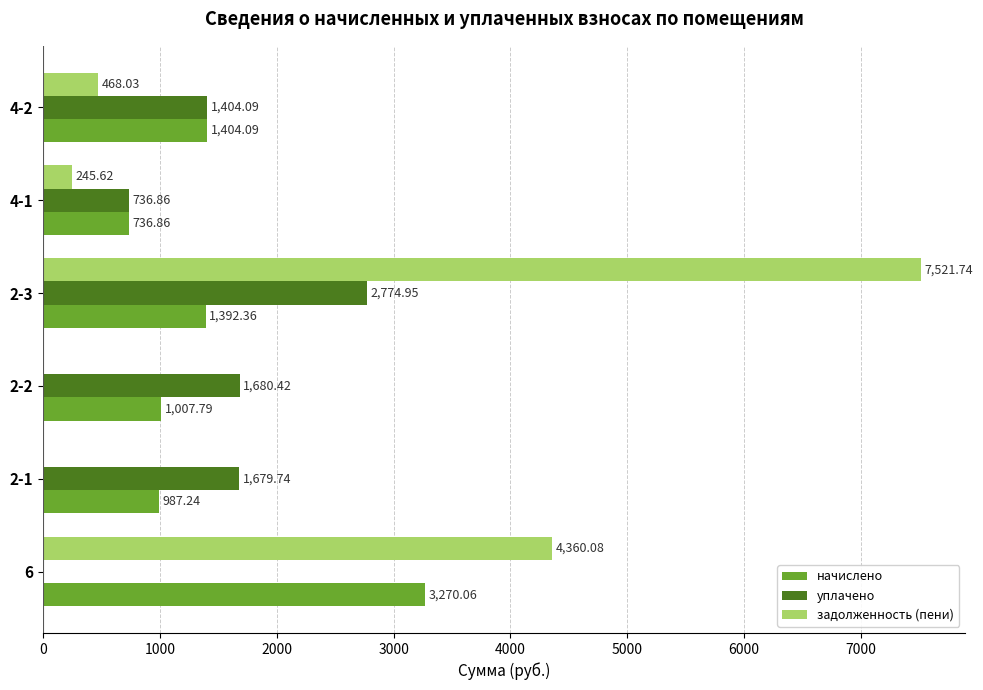

What is the average value of the задолженность (пени) series?

2099.2